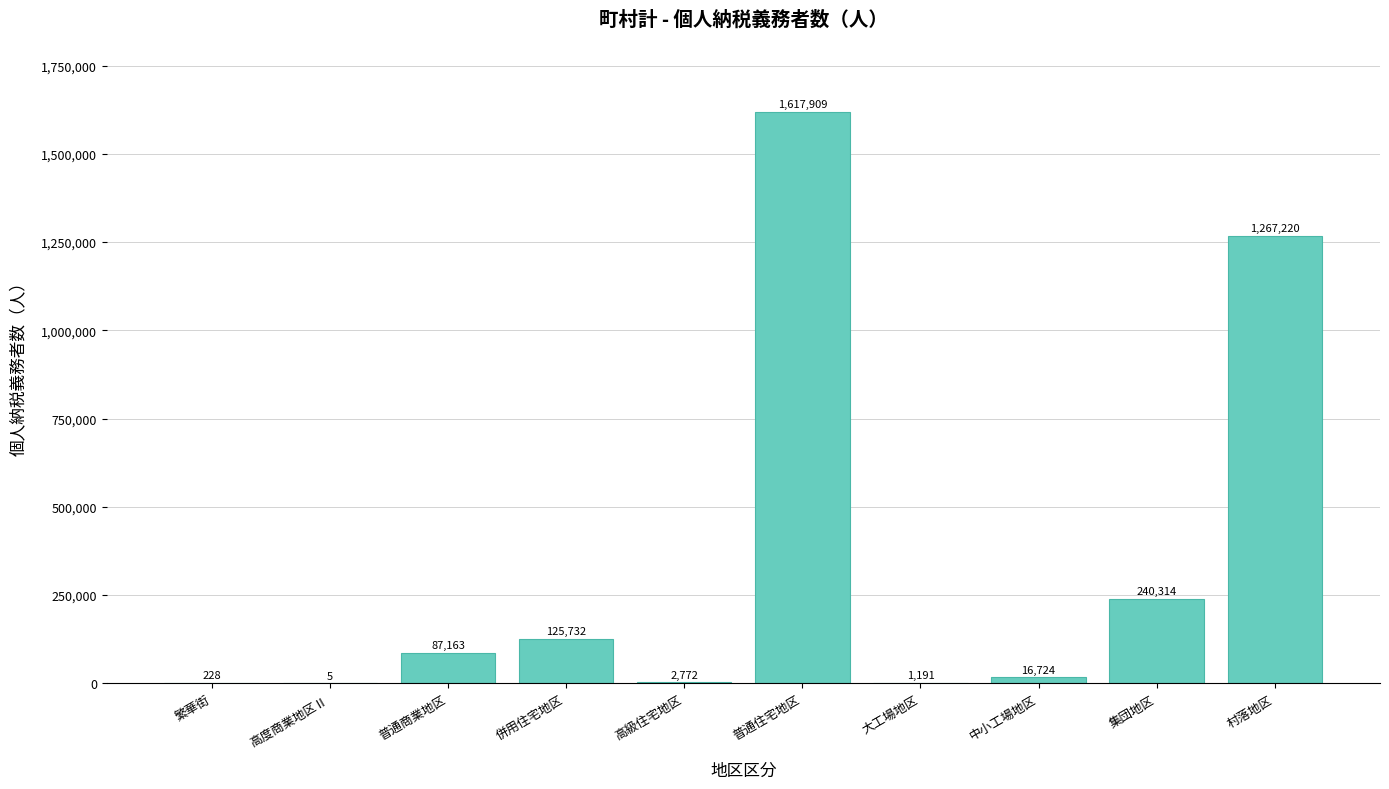

Between 普通商業地区 and 集団地区, which is larger?

集団地区